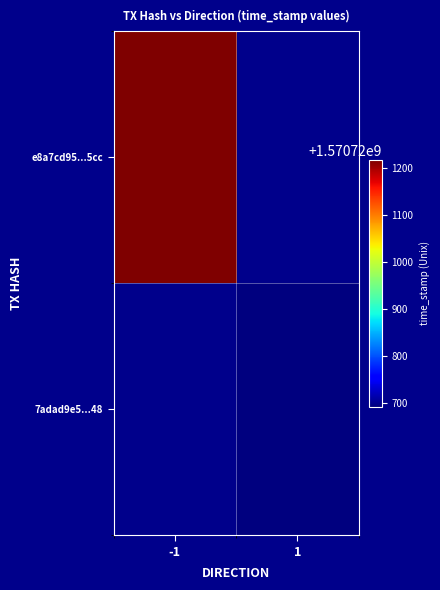

What is the approximate value of 7adad9e5dcaf491b0abe0698465fa49a4956c48 at time_stamp, to the nearest 10?

1570720690